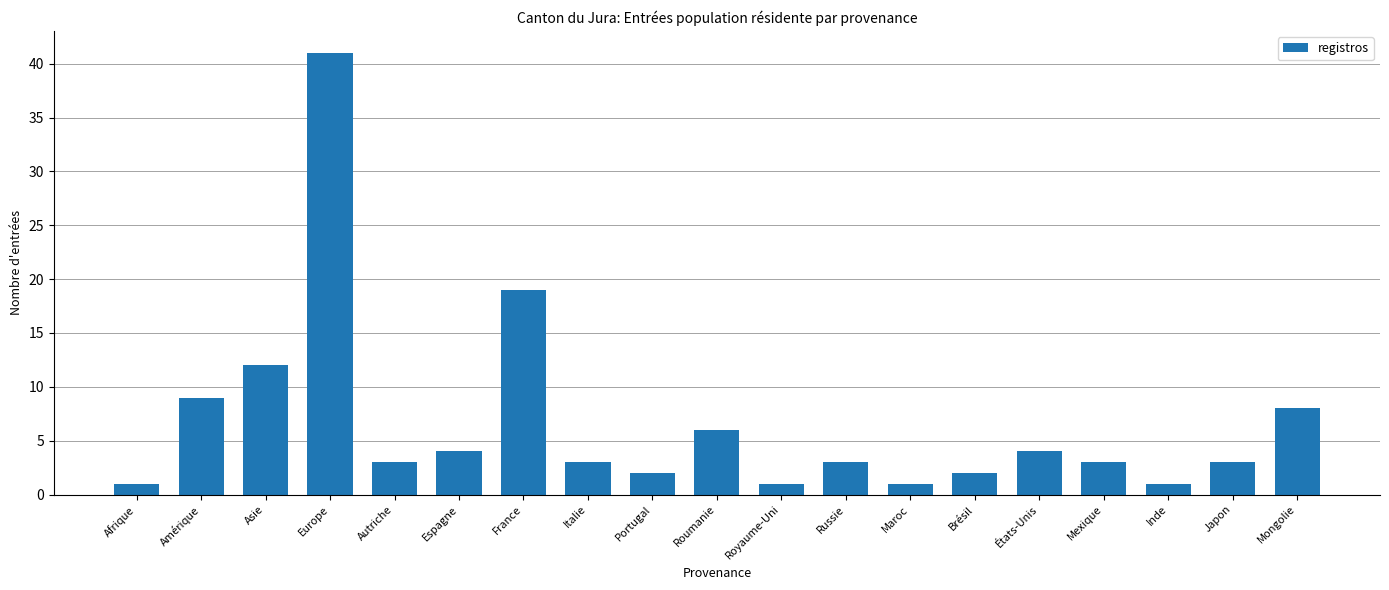

Reading right to left, list all the values displayed in this chart.

8	3	1	3	4	2	1	3	1	6	2	3	19	4	3	41	12	9	1